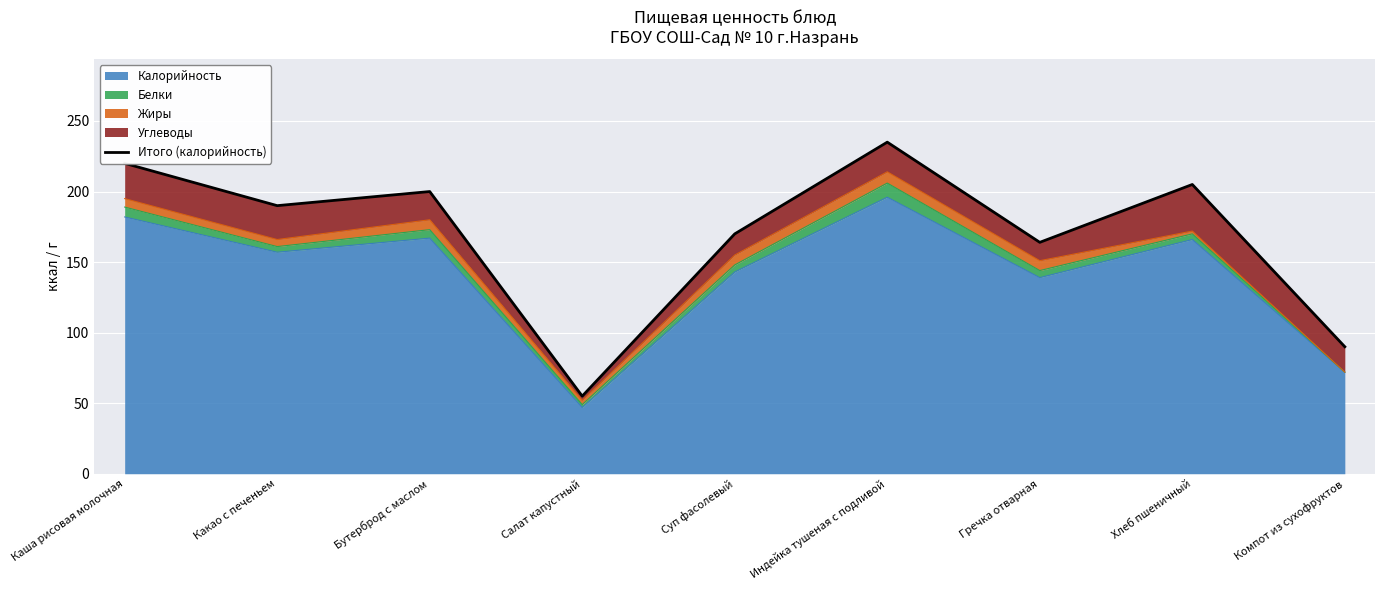

Approximately how many times larger is the value at Суп фасолевый compared to Компот из сухофруктов?

1.9